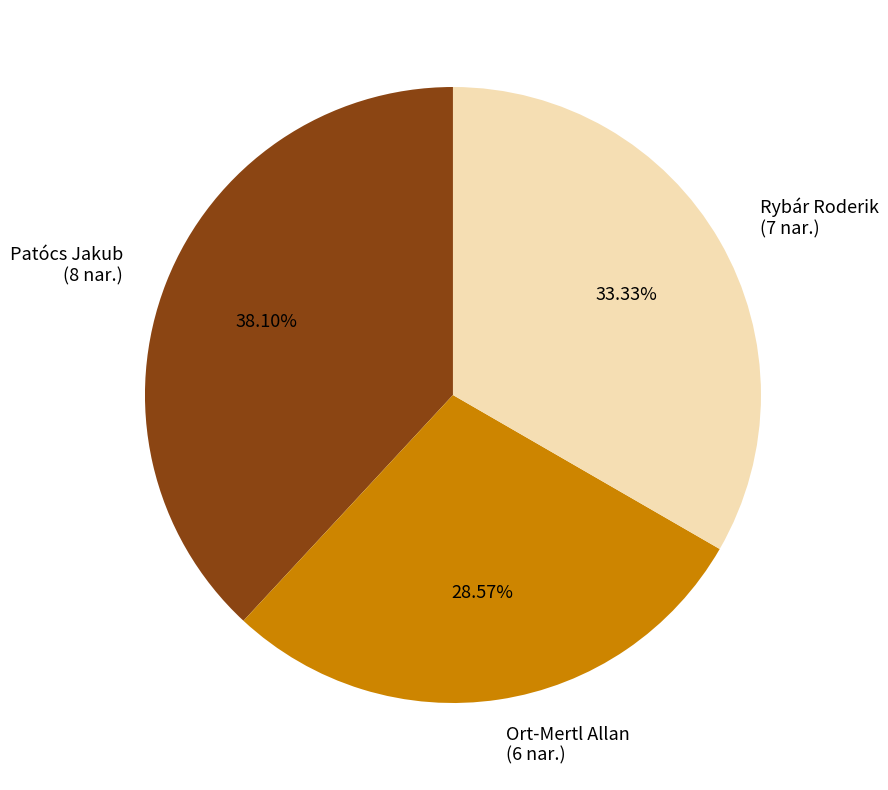

True or false: Ort-Mertl Allan accounts for 37% of the total.

False